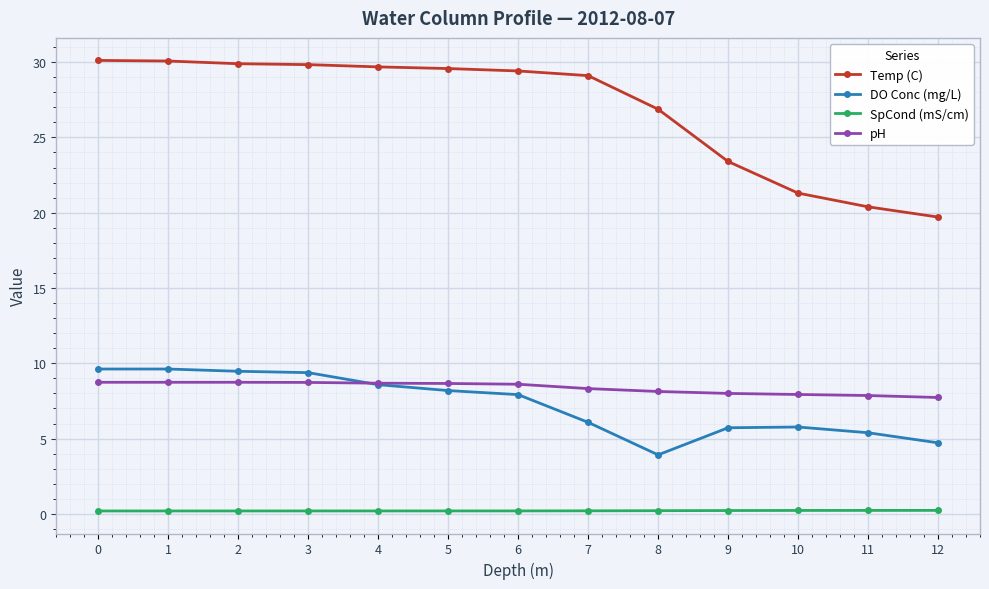

At 10, list the series in order from largest to smallest.

Temp (C), pH, DO Conc (mg/L), SpCond (mS/cm)